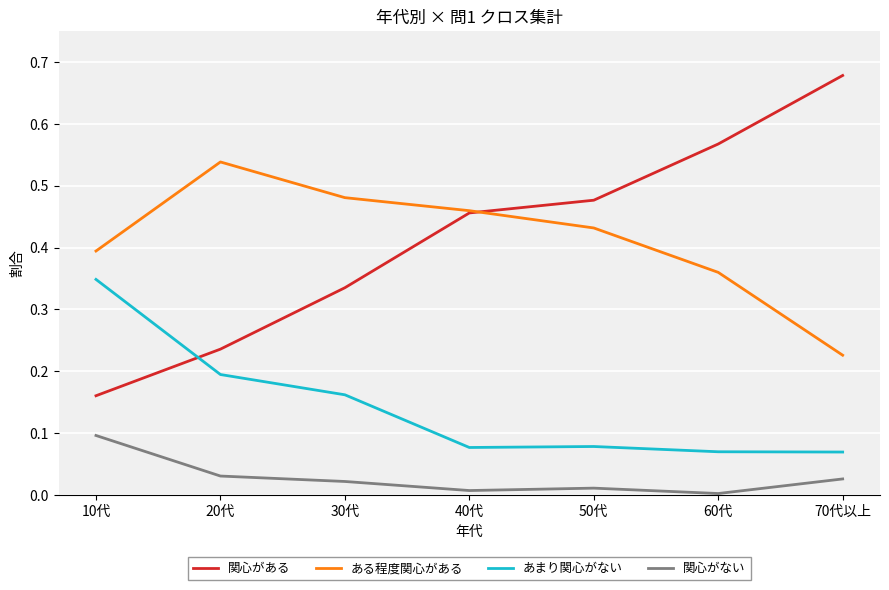

At how many categories does at least one series exceed 0?

7